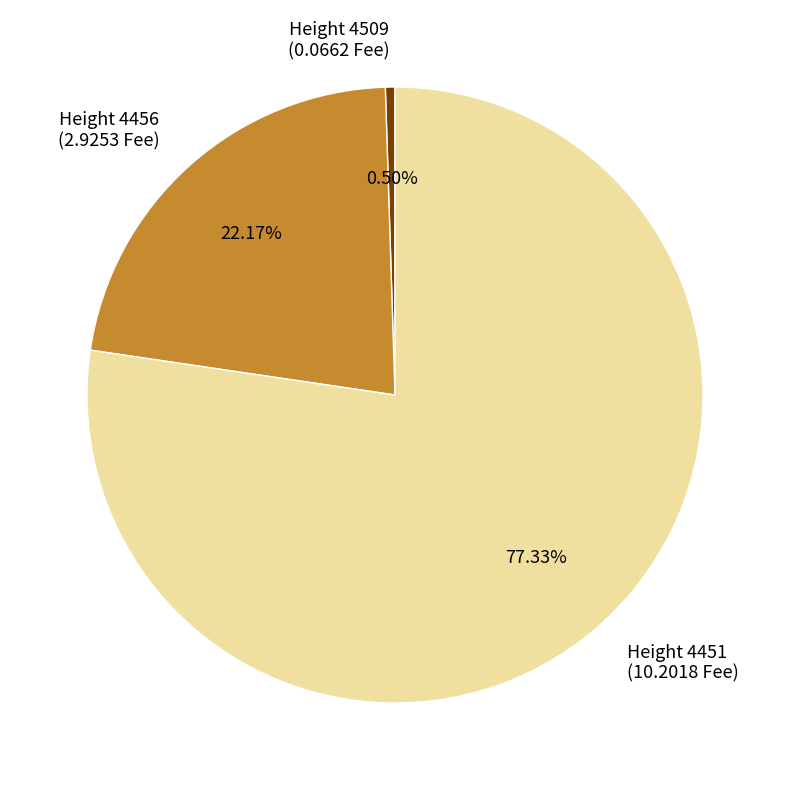

How many segments does this pie chart have?

3